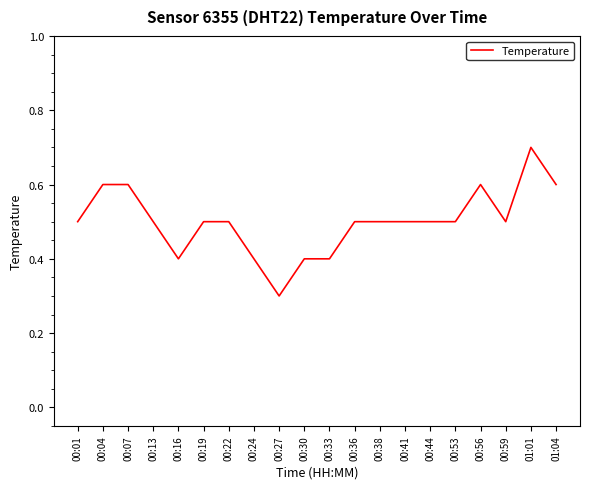

True or false: the data has more than 1 interior local peaks.

True